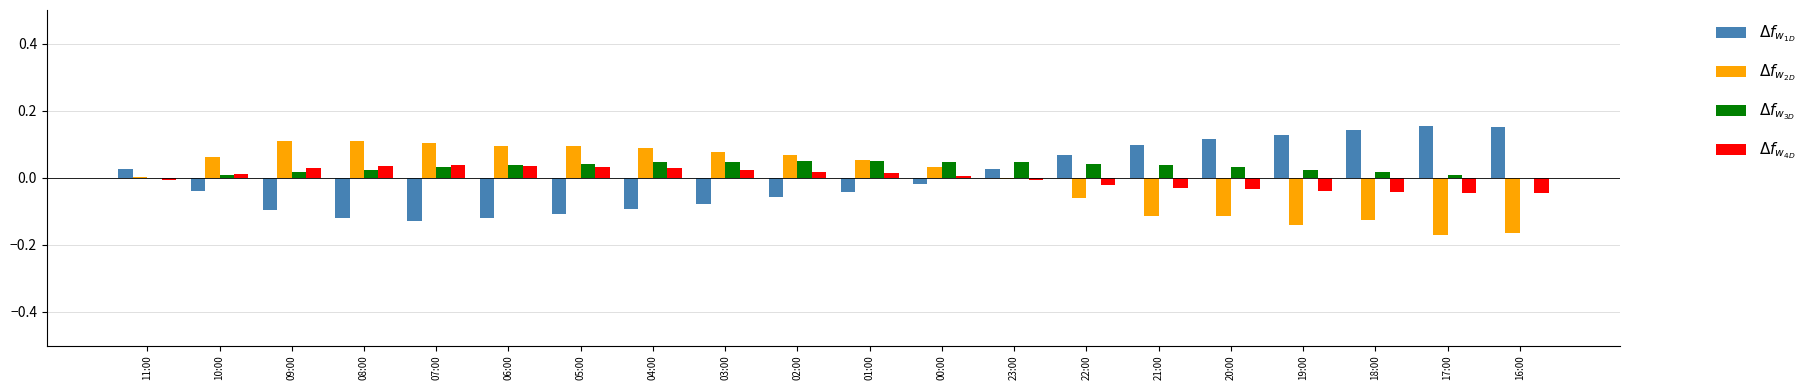

Does the chart contain stacked bars?

No